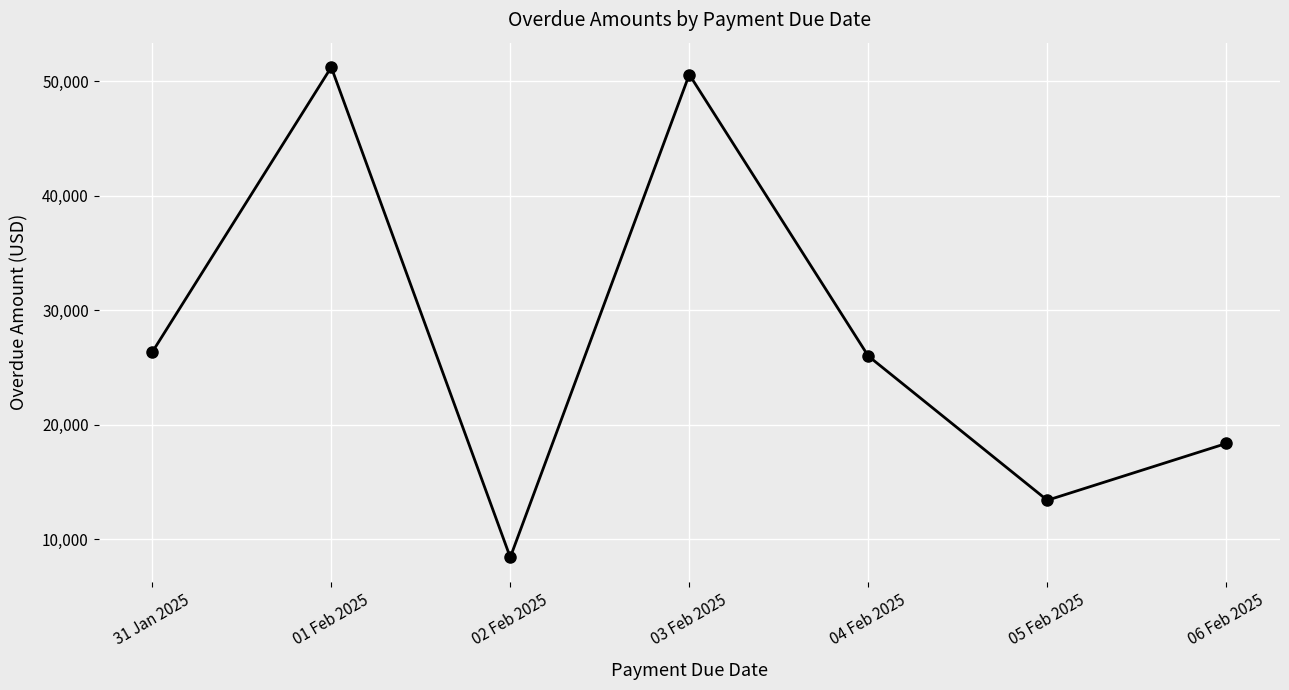

Which label corresponds to the largest value in the chart?

01 Feb 2025